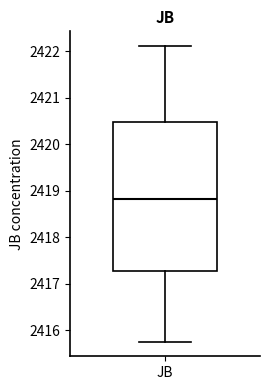

Where does the median line of the box for JB sit on the y-axis? The values are not printed on the chart, so give them approximately, as read against the axis.

2418.8